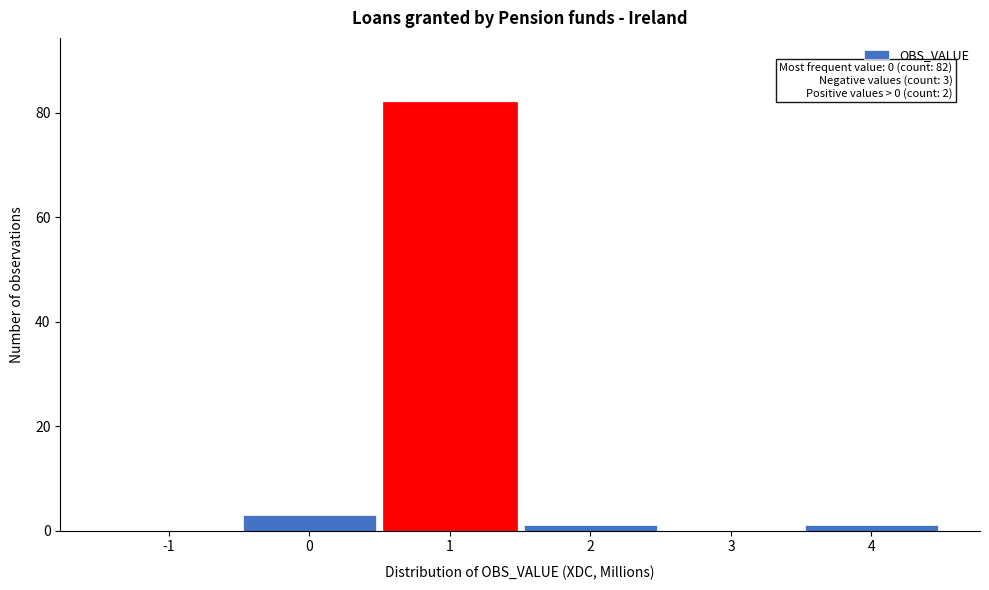

Reading left to right, list all the values displayed in this chart.

-1=0	0=3	1=82	2=1	3=0	4=1